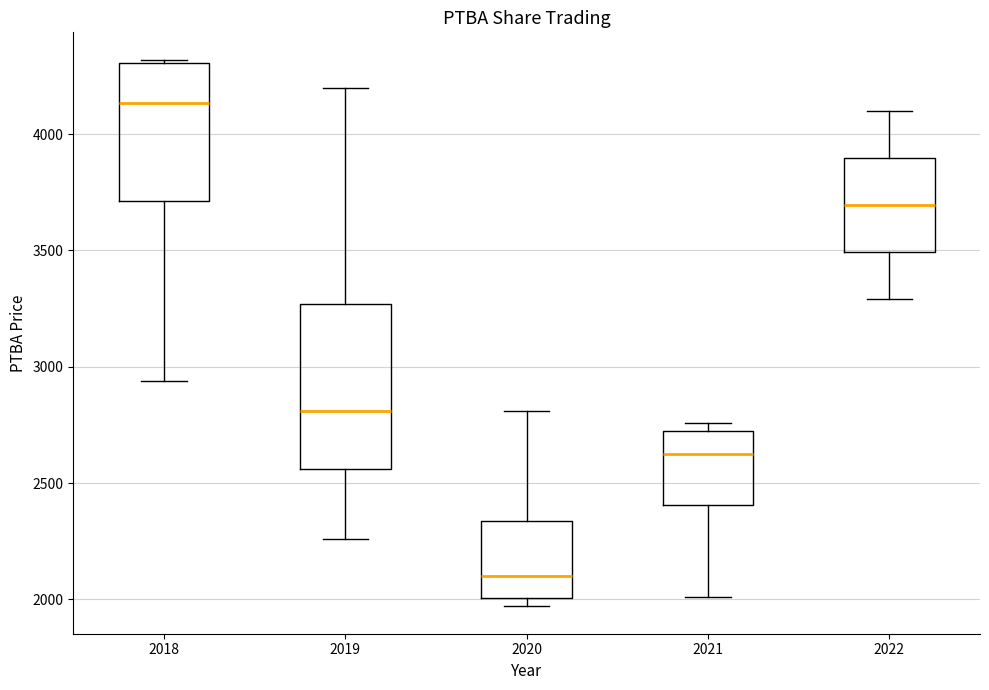

Where is the upper edge of the box at x = 2020 on the y-axis? The values are not printed on the chart, so give them approximately, as read against the axis.

2350